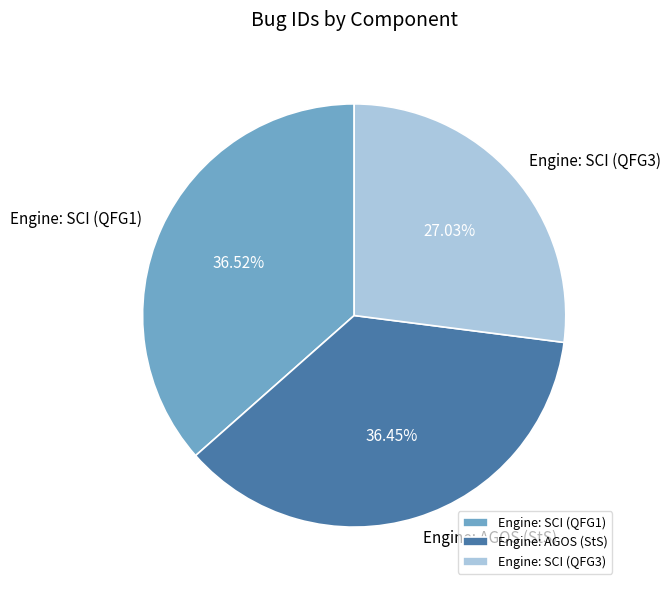

Count the number of slices in the pie.

3